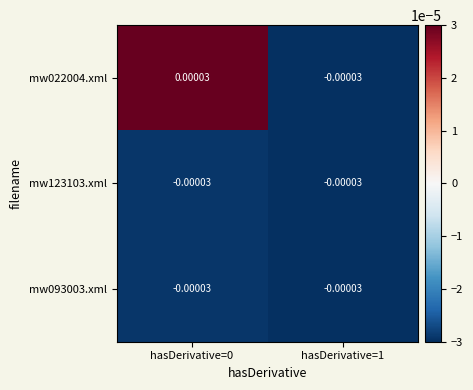

How many data points does each series have?

2